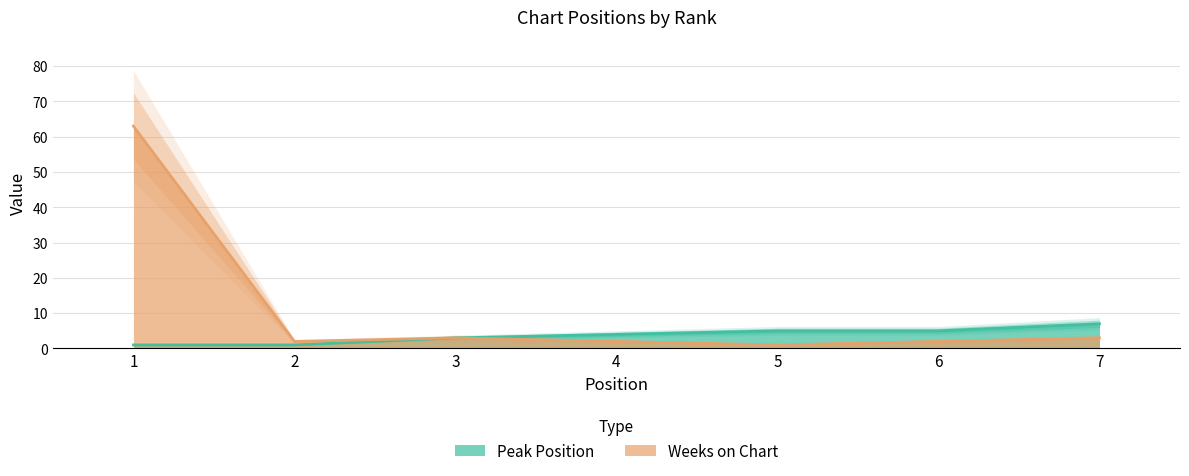

Is it true that Peak Position equals 1 at 1?

True